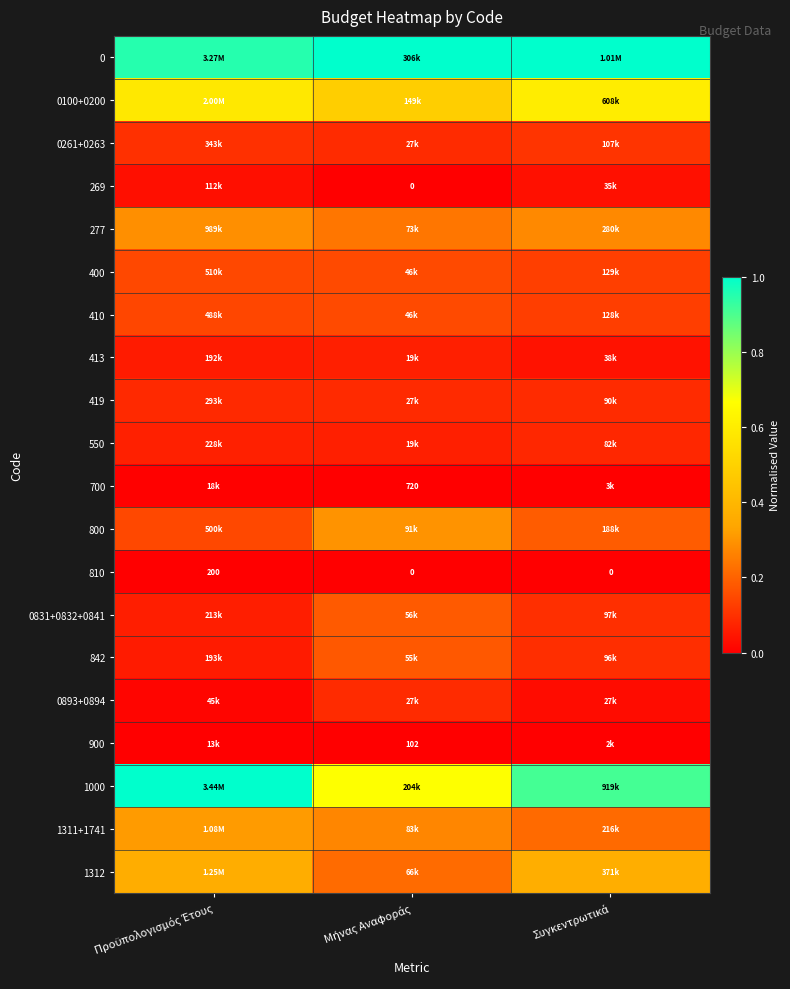

Which series changed the most between Μήνας Αναφοράς and Συγκεντρωτικά?

1000